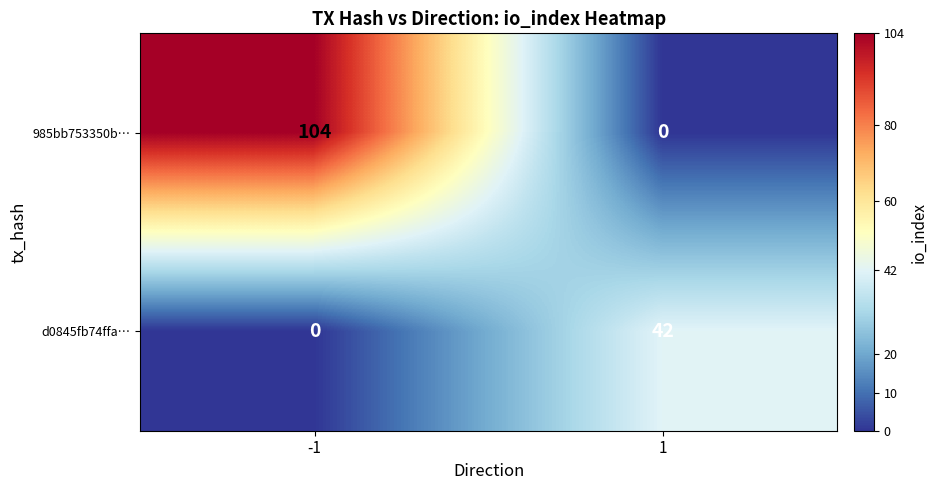

What is the sum of the d0845fb74ffa… values at 1 and -1?

42